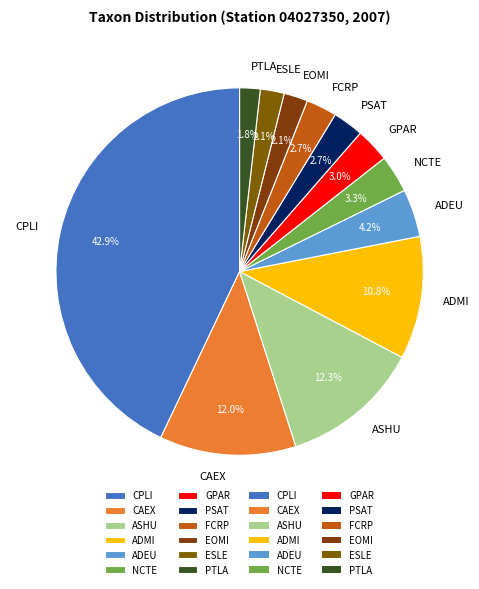

Which has a higher value, PTLA or GPAR?

GPAR